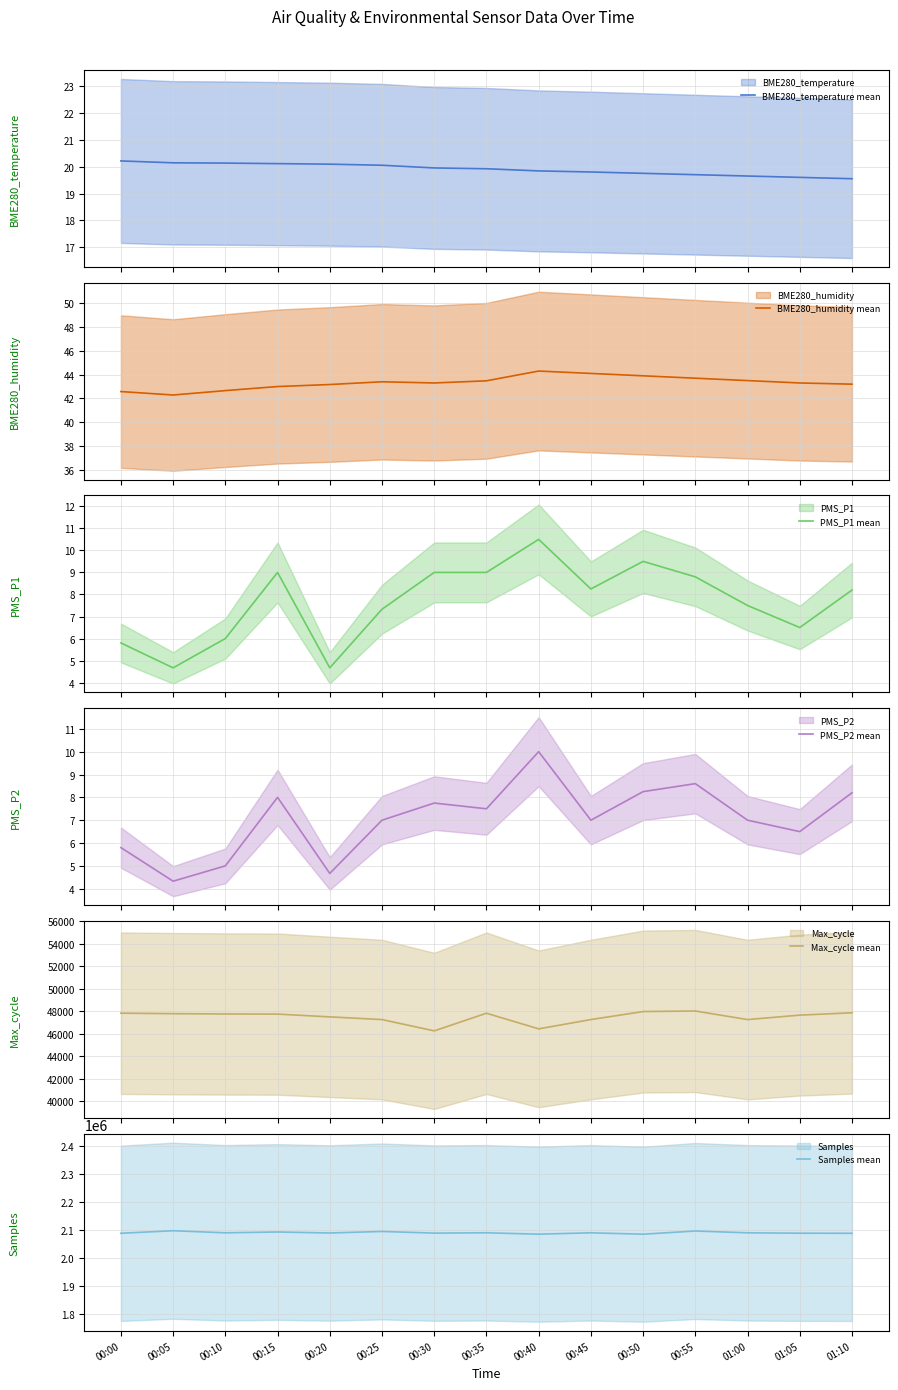

What is the minimum value shown in the chart?

4.3